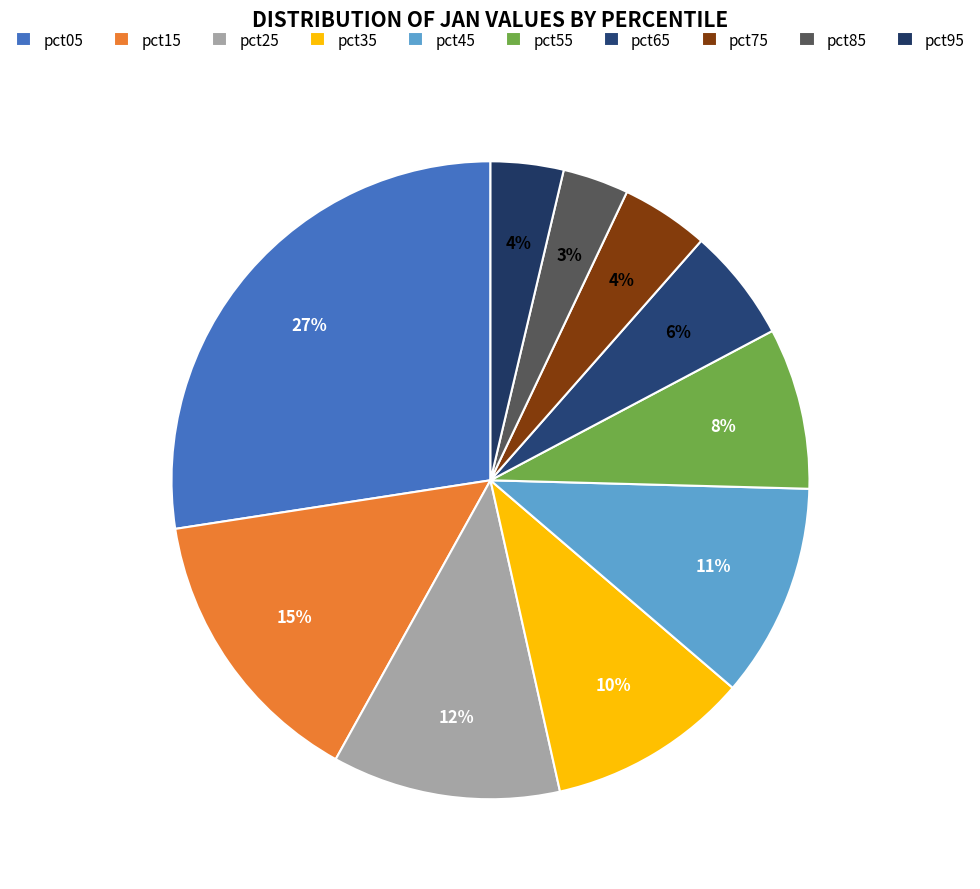

Is it true that pct15 is 15% of the pie?

True